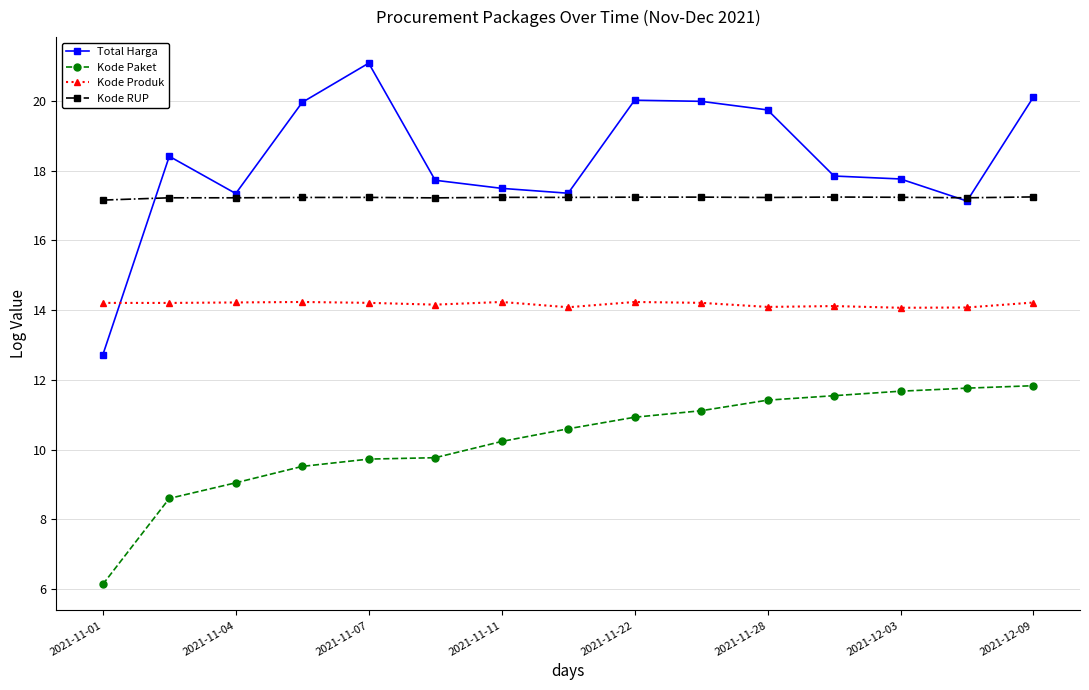

Which series has the widest spread of values?

Total Harga